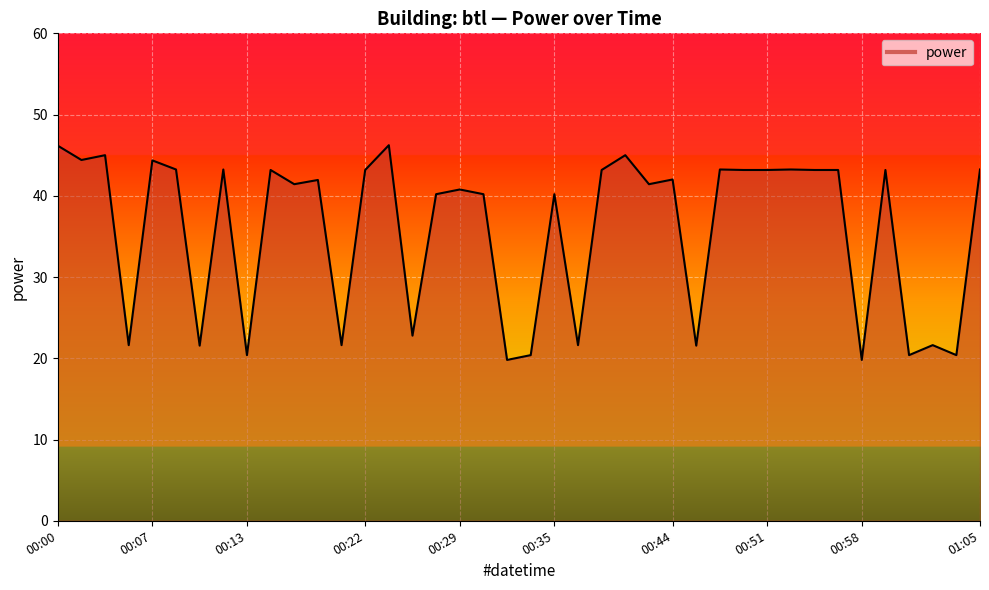

What is the minimum value shown in the chart?

19.8